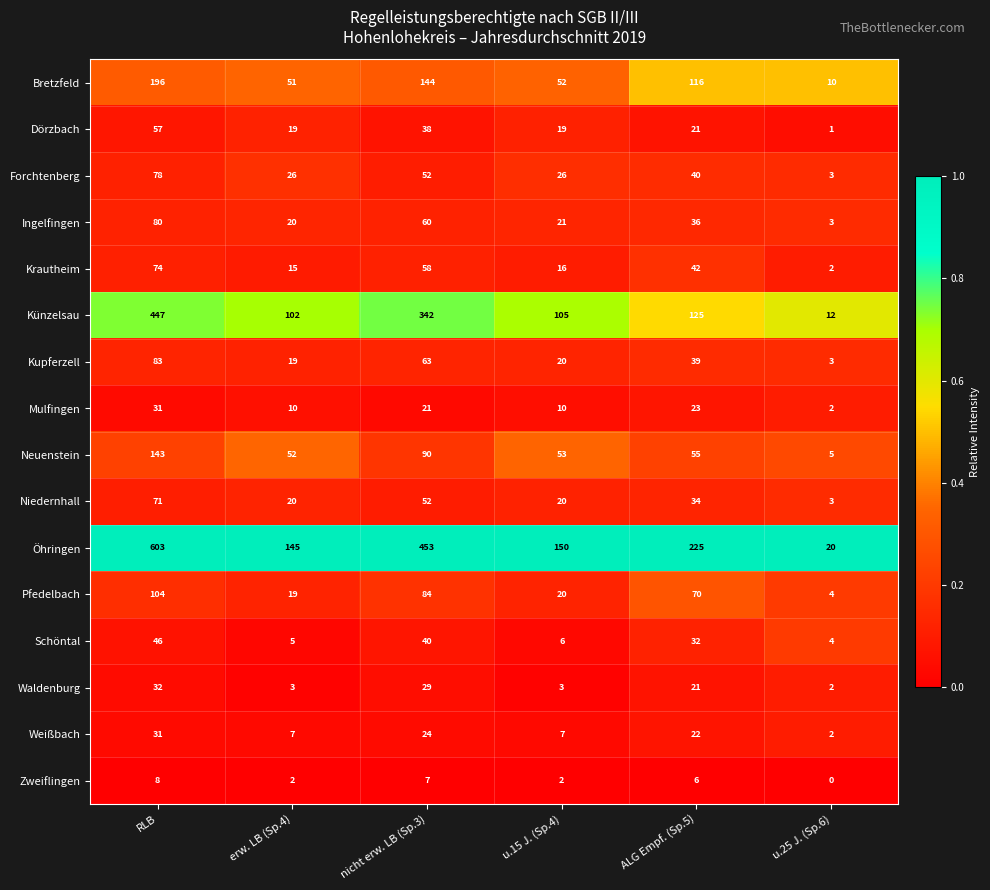

Rank the categories by Künzelsau value from highest to lowest.

RLB, nicht erw. LB (Sp.3), ALG Empf. (Sp.5), u.15 J. (Sp.4), erw. LB (Sp.4), u.25 J. (Sp.6)